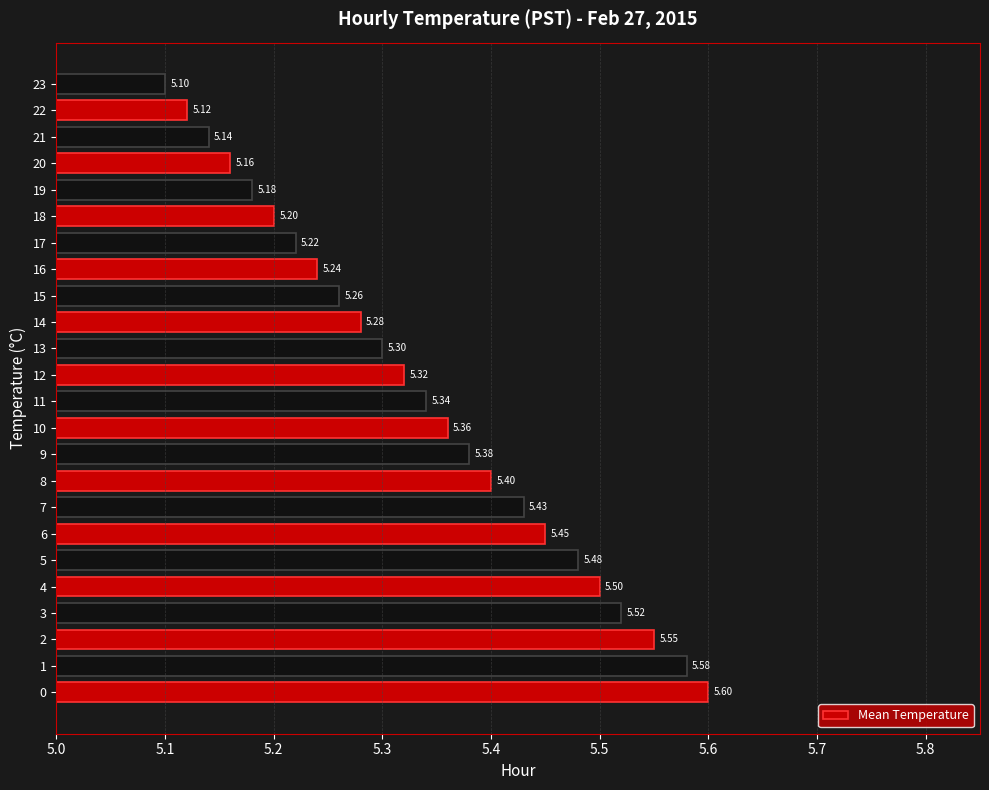

What is the difference between the maximum and minimum values?

0.5